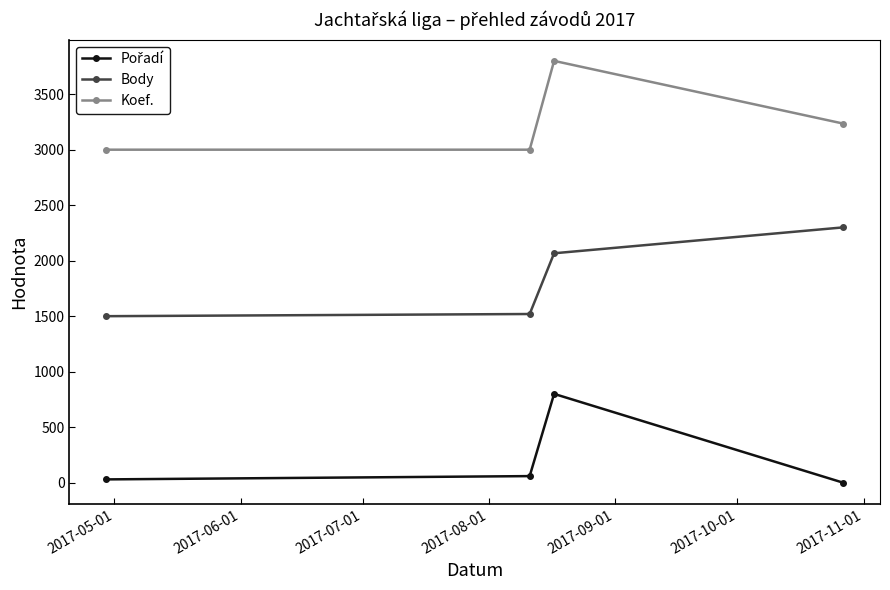

True or false: Koef. and Body cross at least once.

False